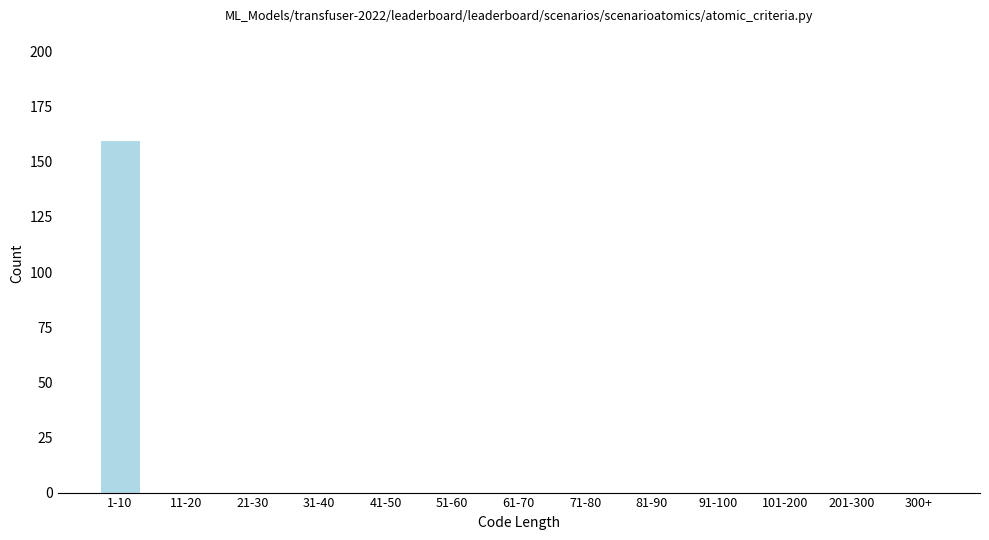

Reading right to left, transcribe all the data shown in this chart.

300+=0	201-300=0	101-200=0	91-100=0	81-90=0	71-80=0	61-70=0	51-60=0	41-50=0	31-40=0	21-30=0	11-20=0	1-10=160